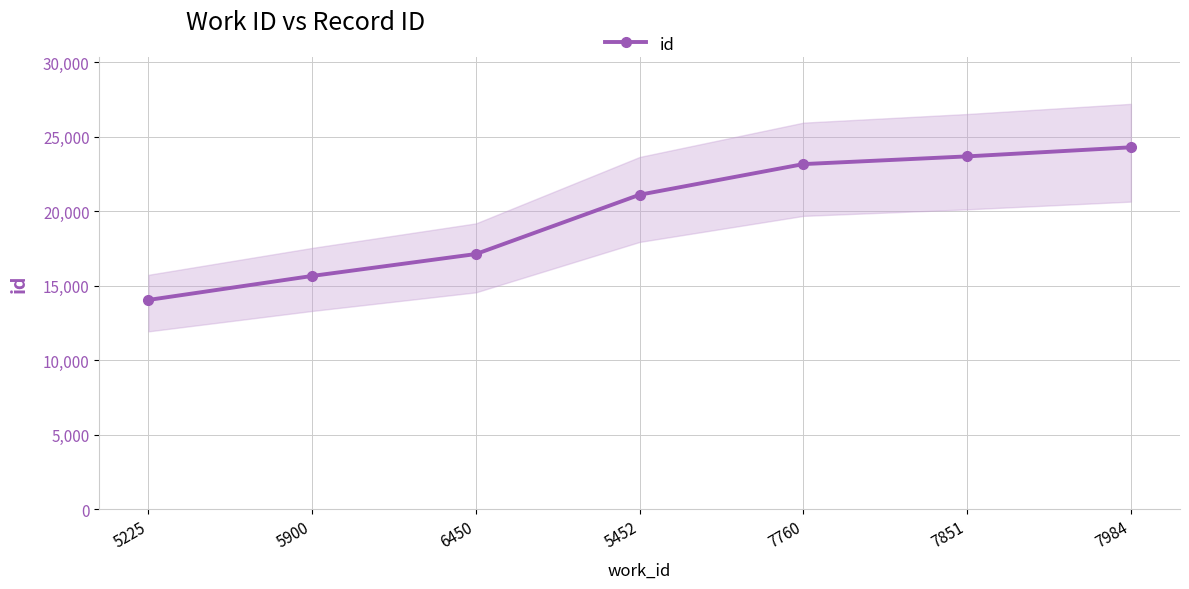

List the labels in order of value, smallest first.

5225, 5900, 6450, 5452, 7760, 7851, 7984